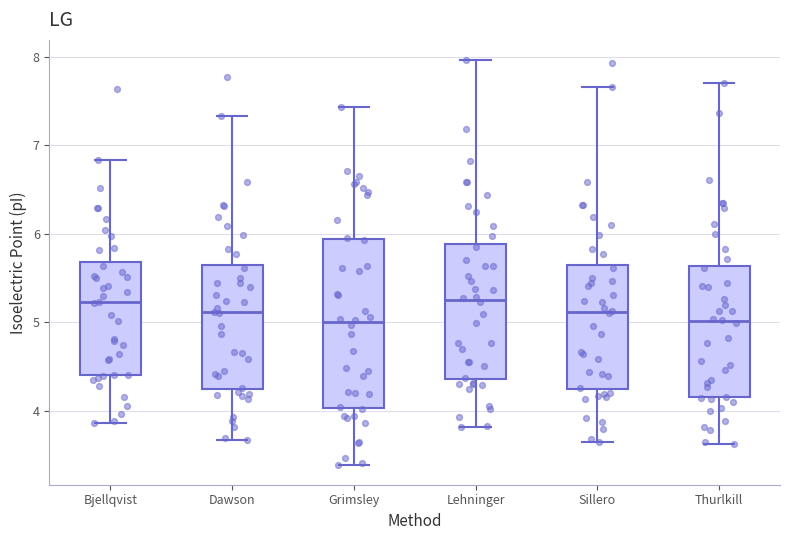

Which box is the tallest, from its lower edge to its upper edge?

Grimsley